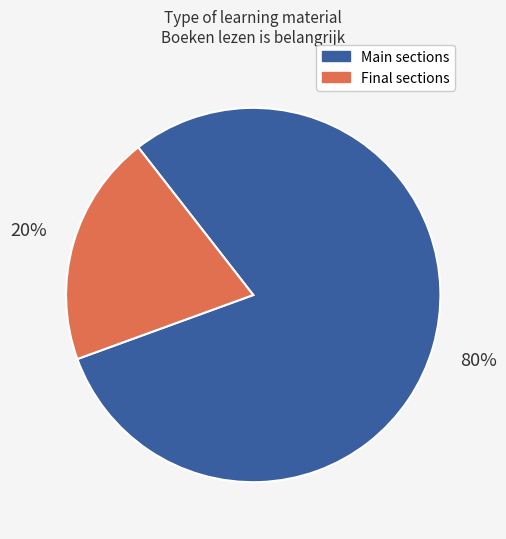

Rank the categories by value from highest to lowest.

Main sections, Final sections